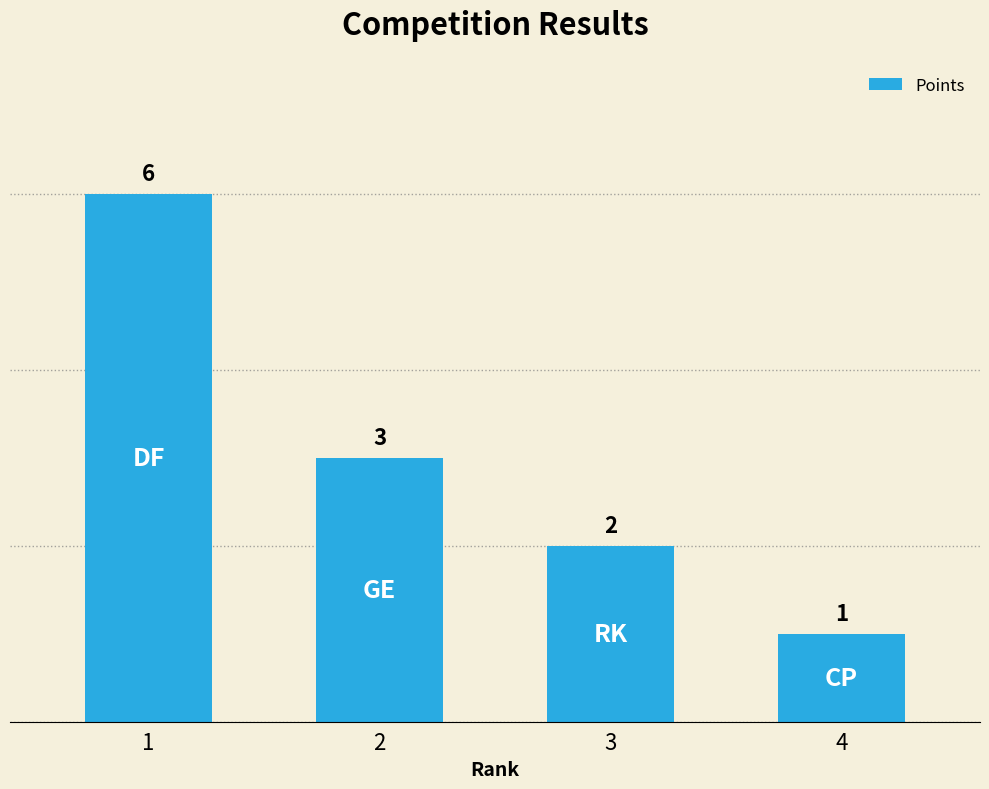

Which has a higher value, 4 or 2?

2